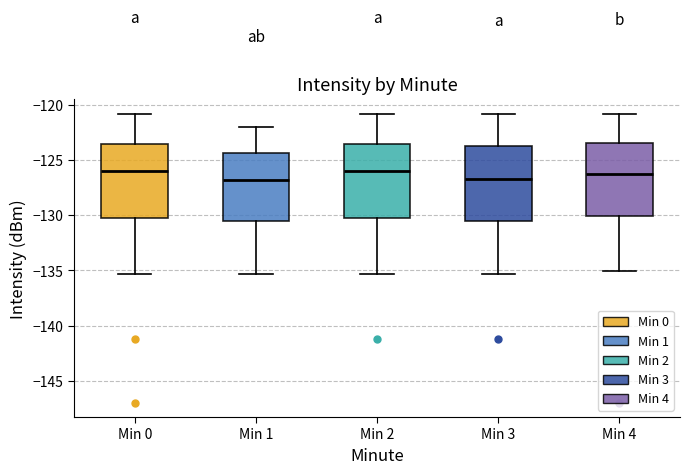

Reading left to right, read every box against the y-axis: the position of its median line, the range the box covers, and the ends of its whiskers. The values are not printed on the chart, so give them approximately, as read against the axis.

Min 0: median -126.0, box -130.5 to -123.5, whiskers -135.5 to -121.0
Min 1: median -127.0, box -130.5 to -124.5, whiskers -135.5 to -122.0
Min 2: median -126.0, box -130.5 to -123.5, whiskers -135.5 to -121.0
Min 3: median -126.5, box -130.5 to -124.0, whiskers -135.5 to -121.0
Min 4: median -126.0, box -130.0 to -123.5, whiskers -135.0 to -121.0